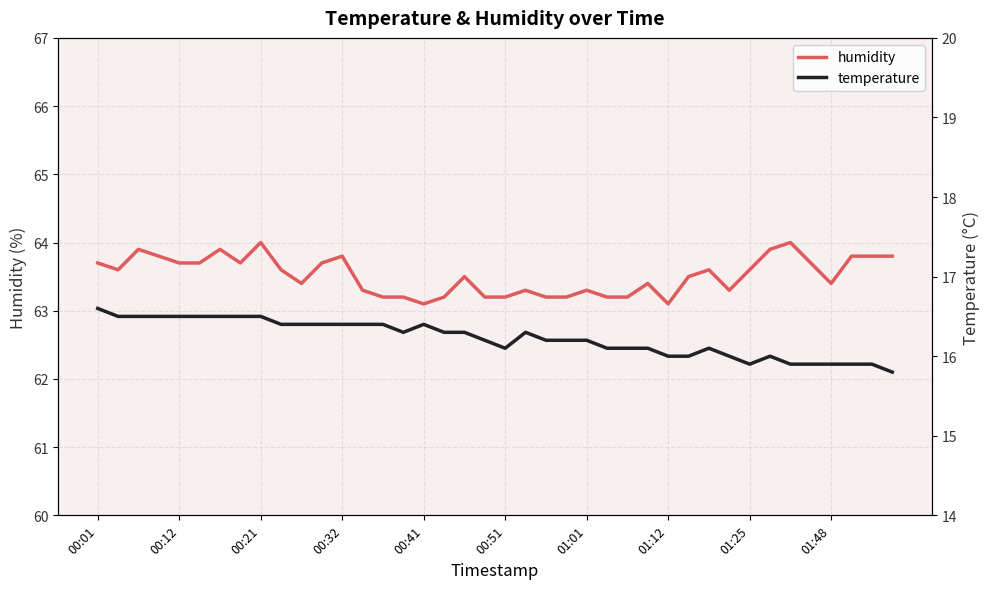

The value of humidity at 01:25 is 15.2. True or false?

False